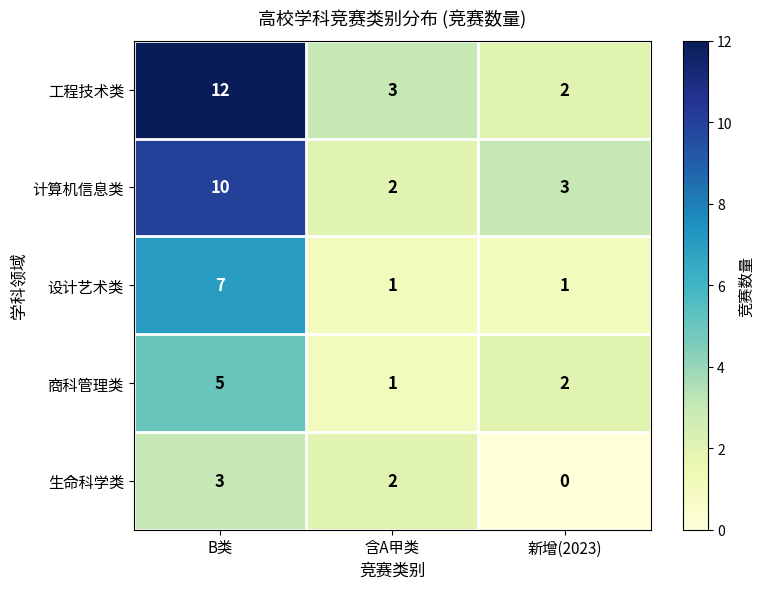

At which label does 生命科学类 reach its peak?

B类